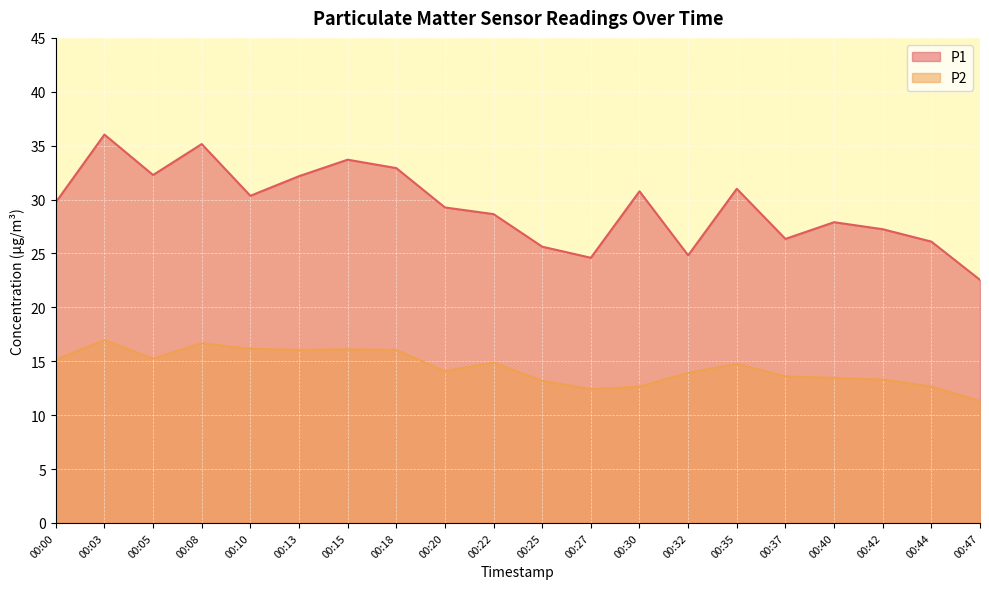

How many lines are shown in the chart?

2